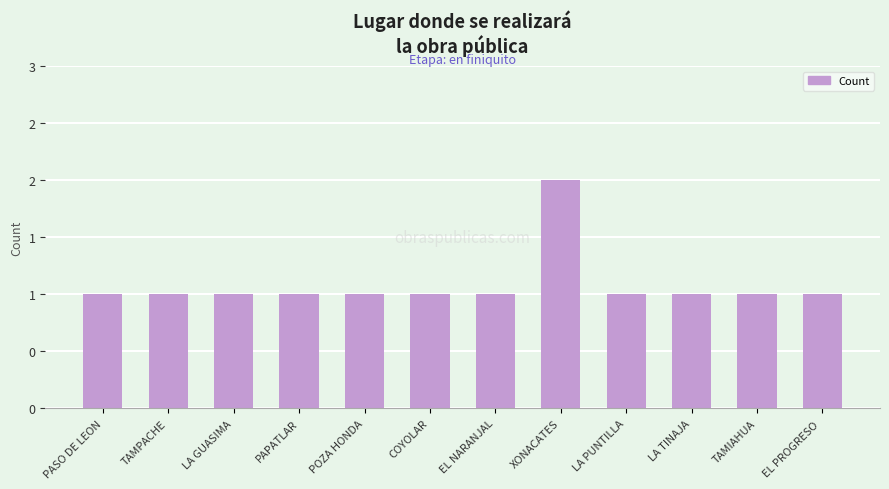

What is the sum of the values at LA TINAJA and LA GUASIMA?

2